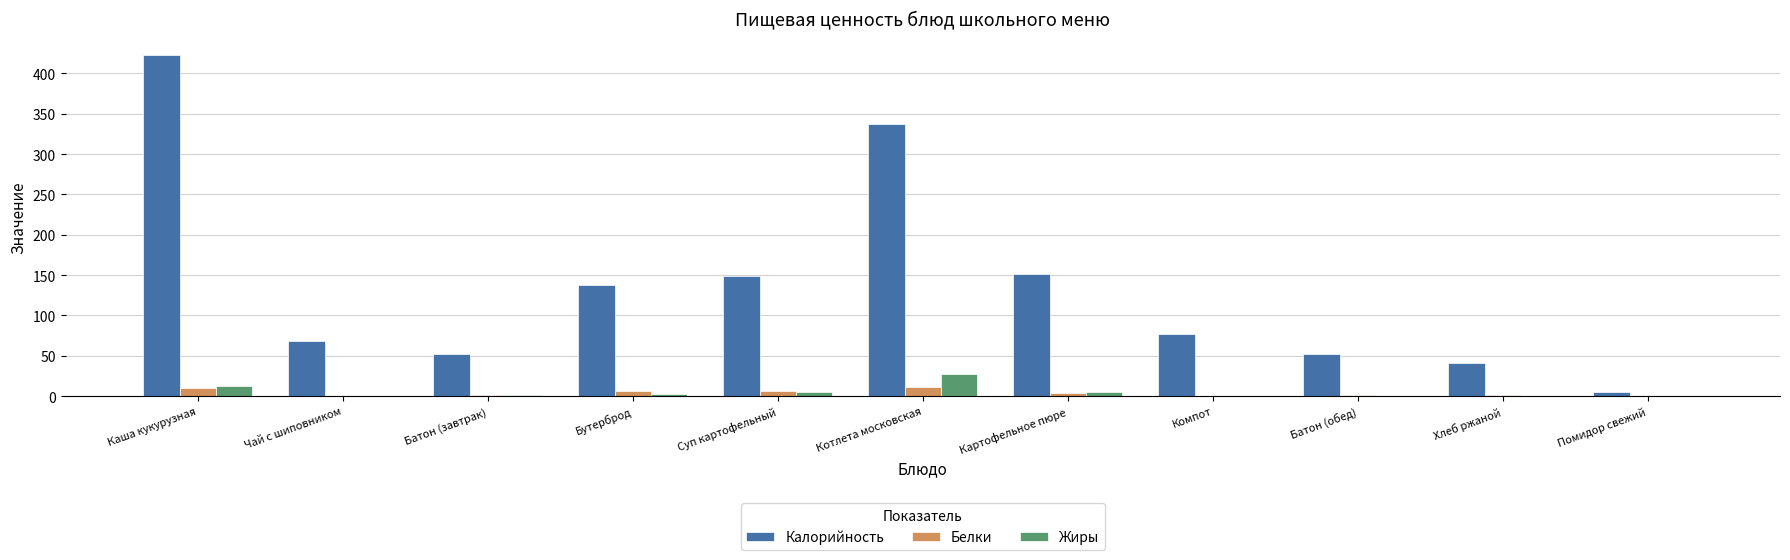

What value does the Жиры series have at Каша кукурузная?

13.0